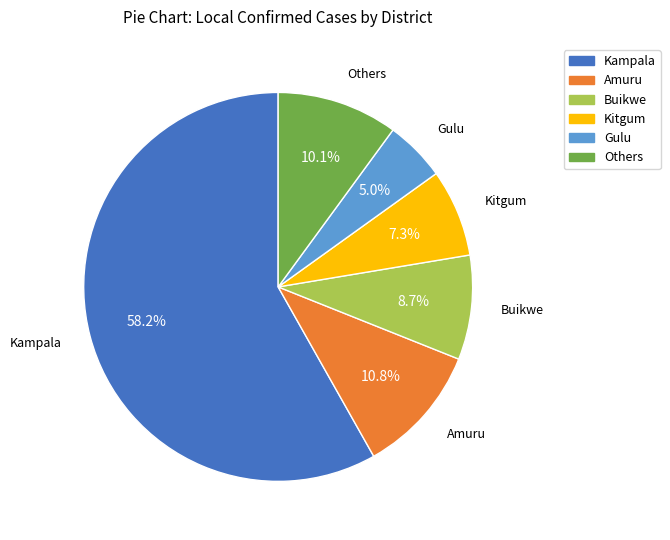

Between Buikwe and Amuru, which is larger?

Amuru